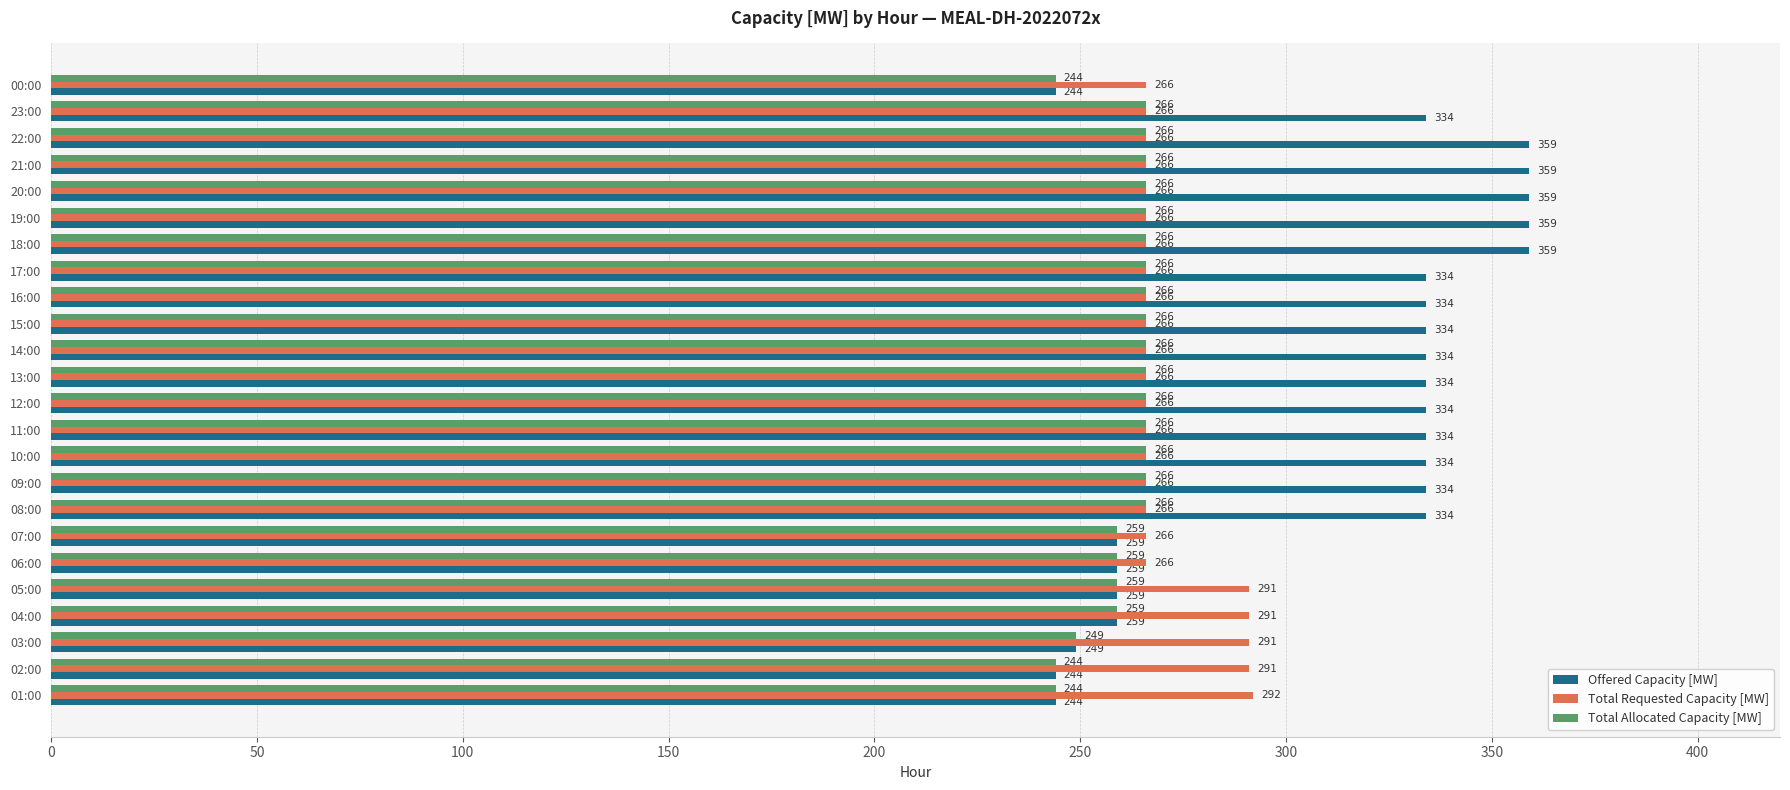

What is the average value of the Total Allocated Capacity [MW] series?

261